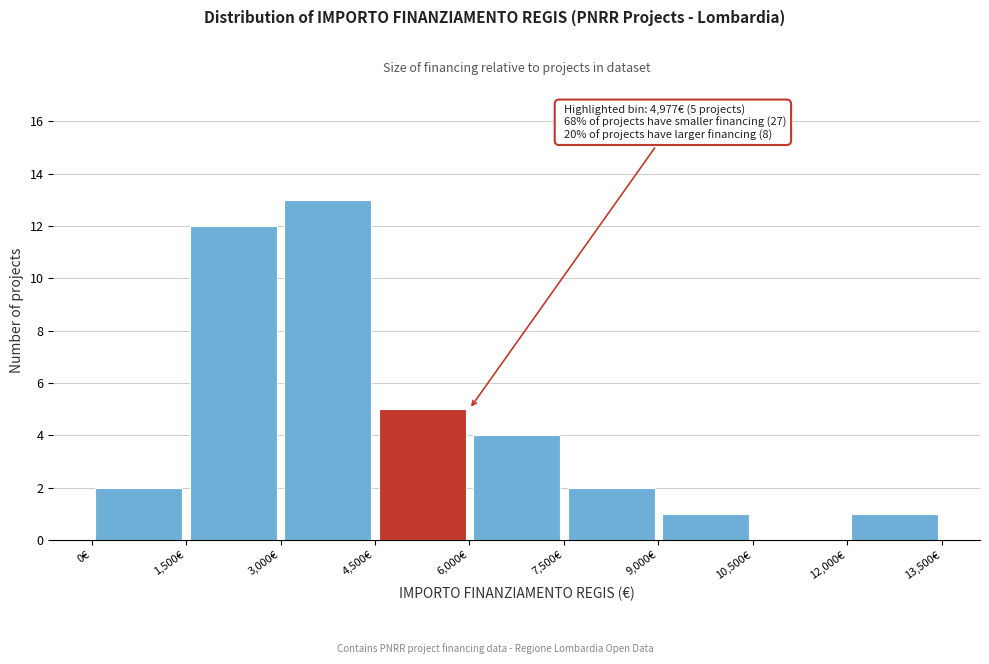

Over which range of the x-axis is the bar tallest?

3000 to 4500